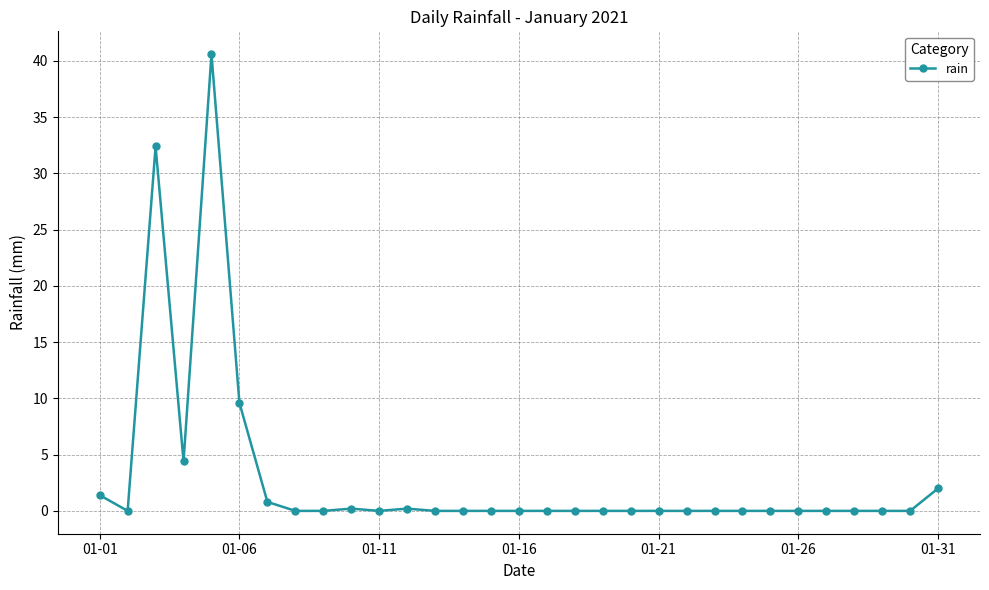

What is the greatest value displayed?

40.6